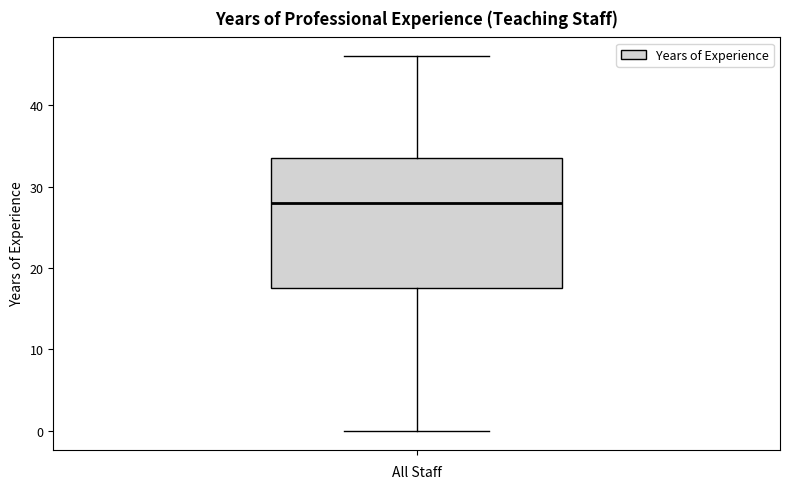

Read this box plot against the y-axis: the position of the median line, the range covered by the box, and the ends of both whiskers. The values are not printed on the chart, so give them approximately, as read against the axis.

median 28, box 18 to 34, whiskers 0 to 46